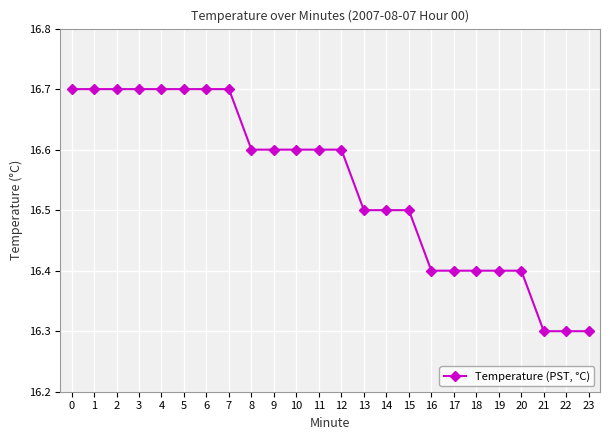

What is the value of the 4th point from the left?

16.7